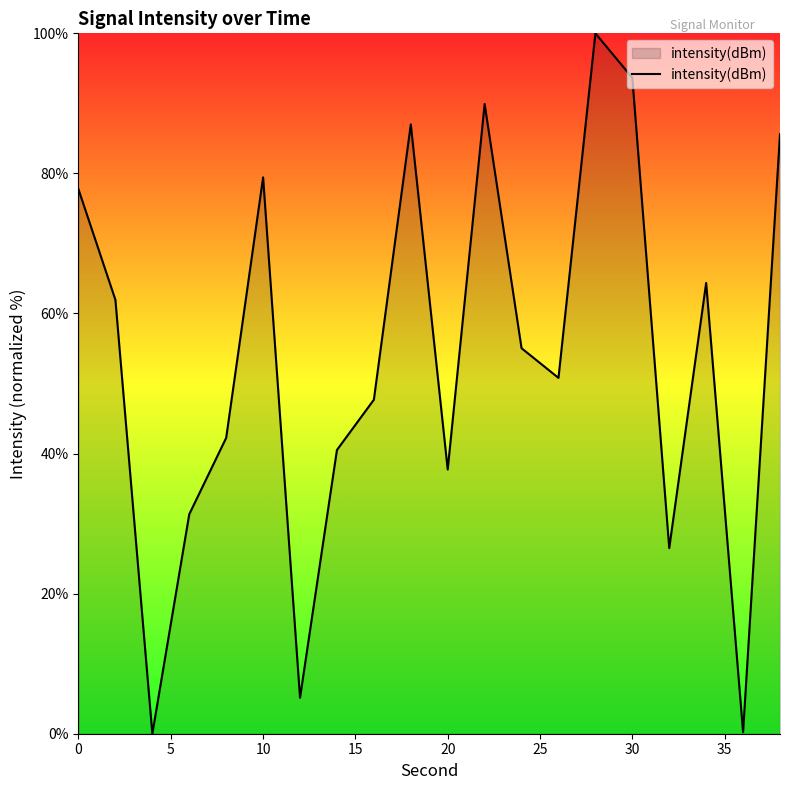

What is the greatest value displayed?

100.0